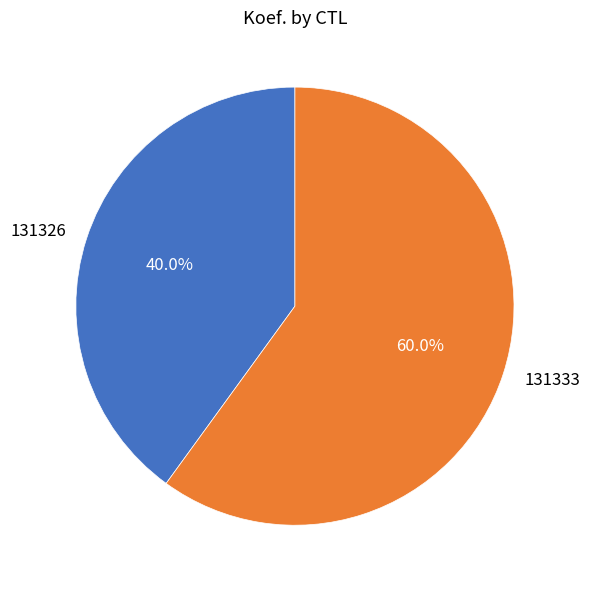

The 131333 slice represents 71% of the pie. True or false?

False